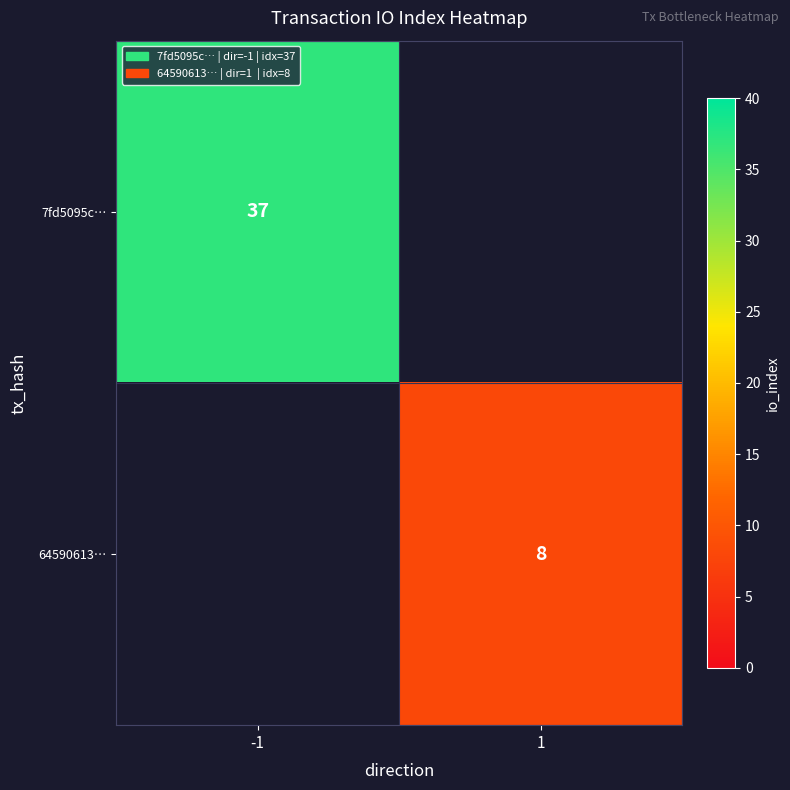

The value of 64590613… at 1 is 3. True or false?

False